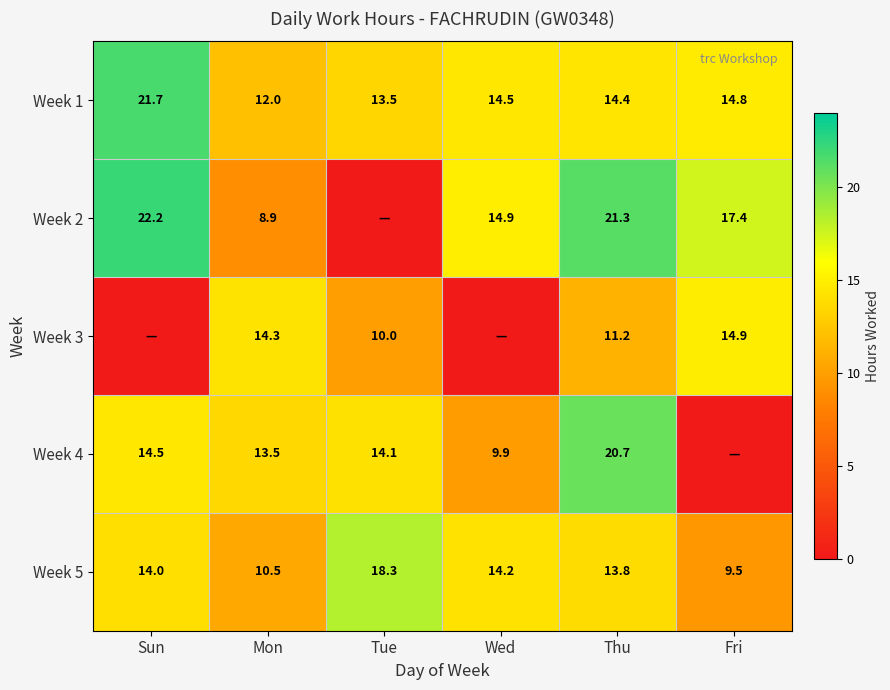

How many categories are shown in the chart?

6